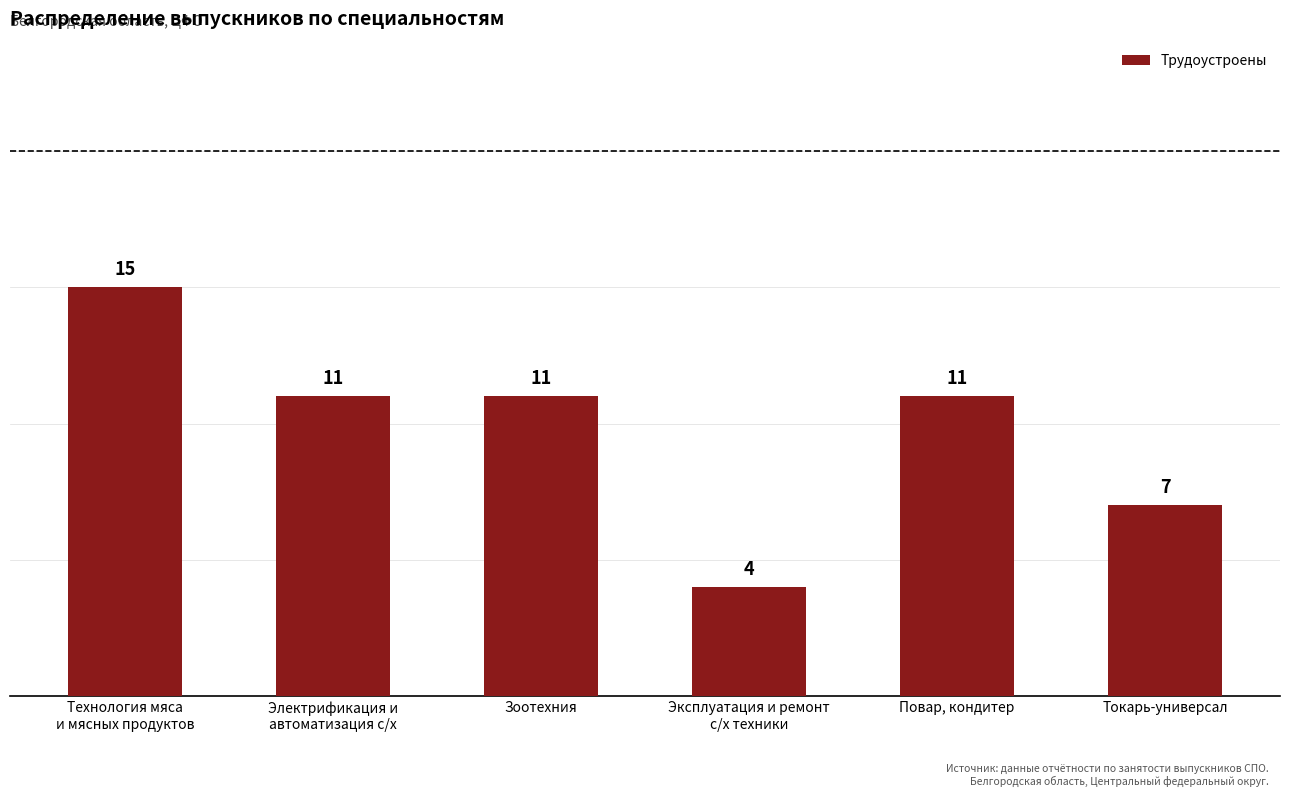

How many distinct data groups are displayed?

1